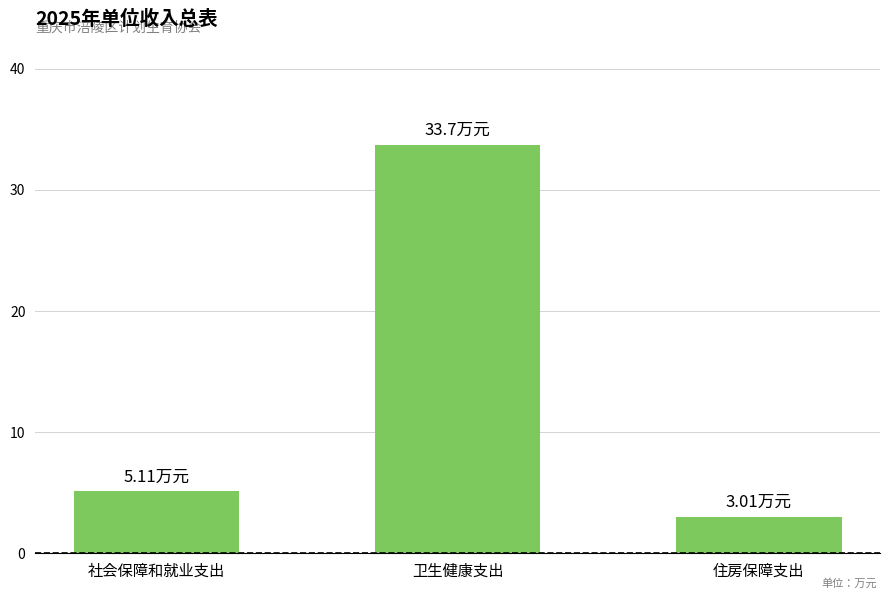

Which has a higher value, 住房保障支出 or 社会保障和就业支出?

社会保障和就业支出